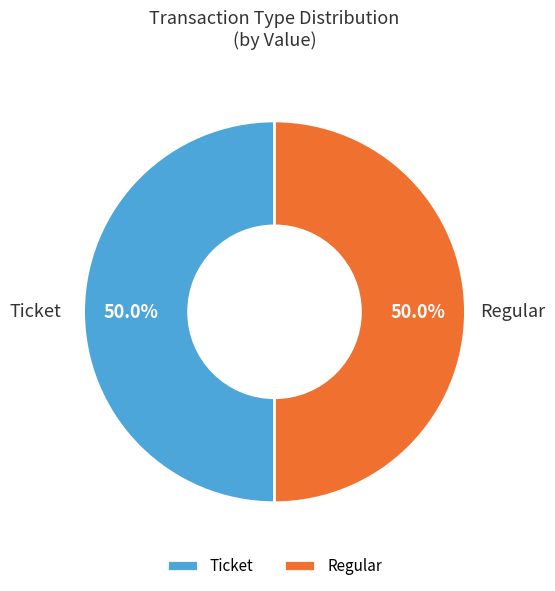

What is the ratio of the value at Ticket to the value at Regular?

1.0